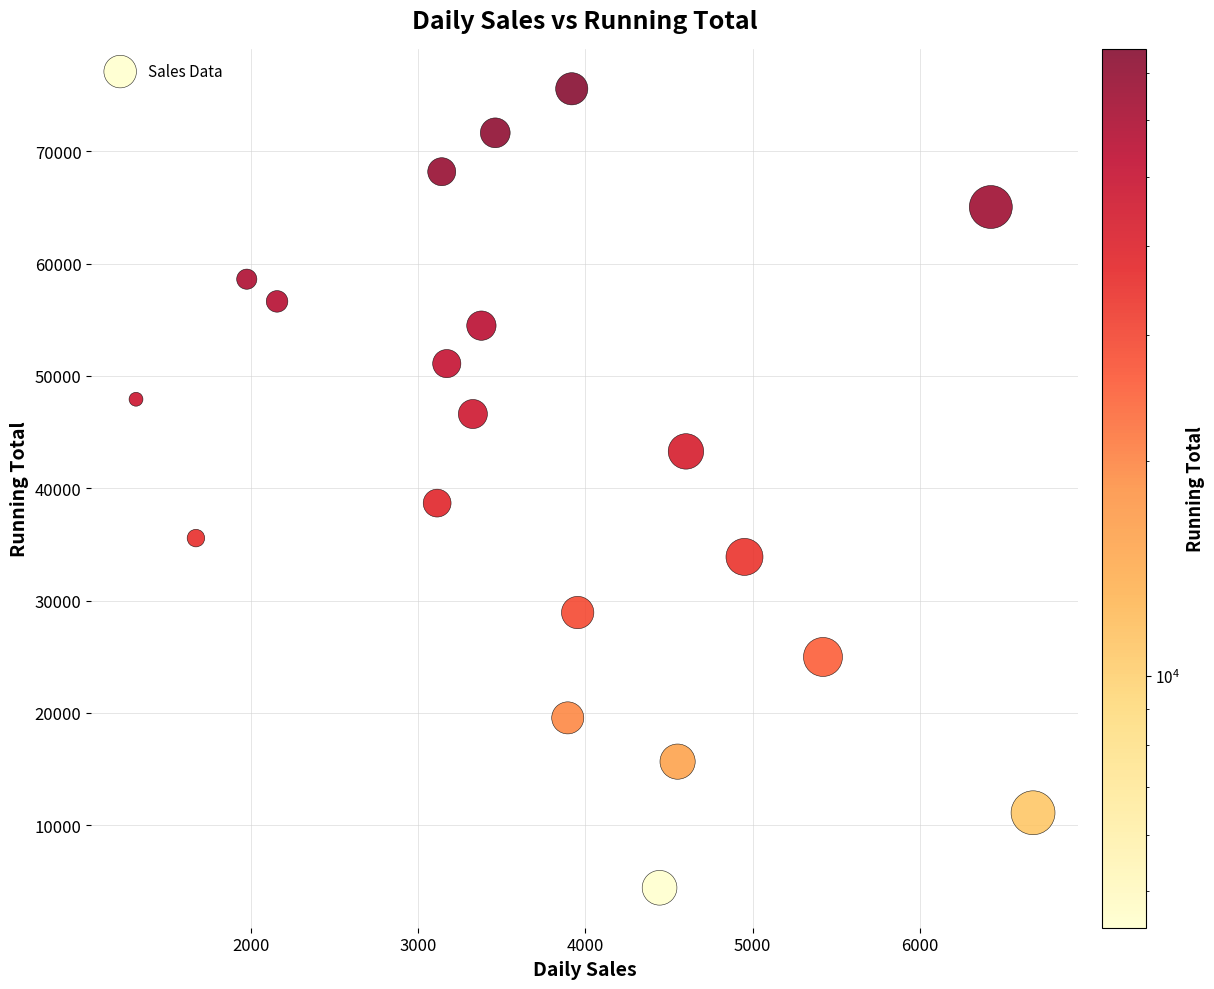

What is the range of X values (max minus min)?

5360.3